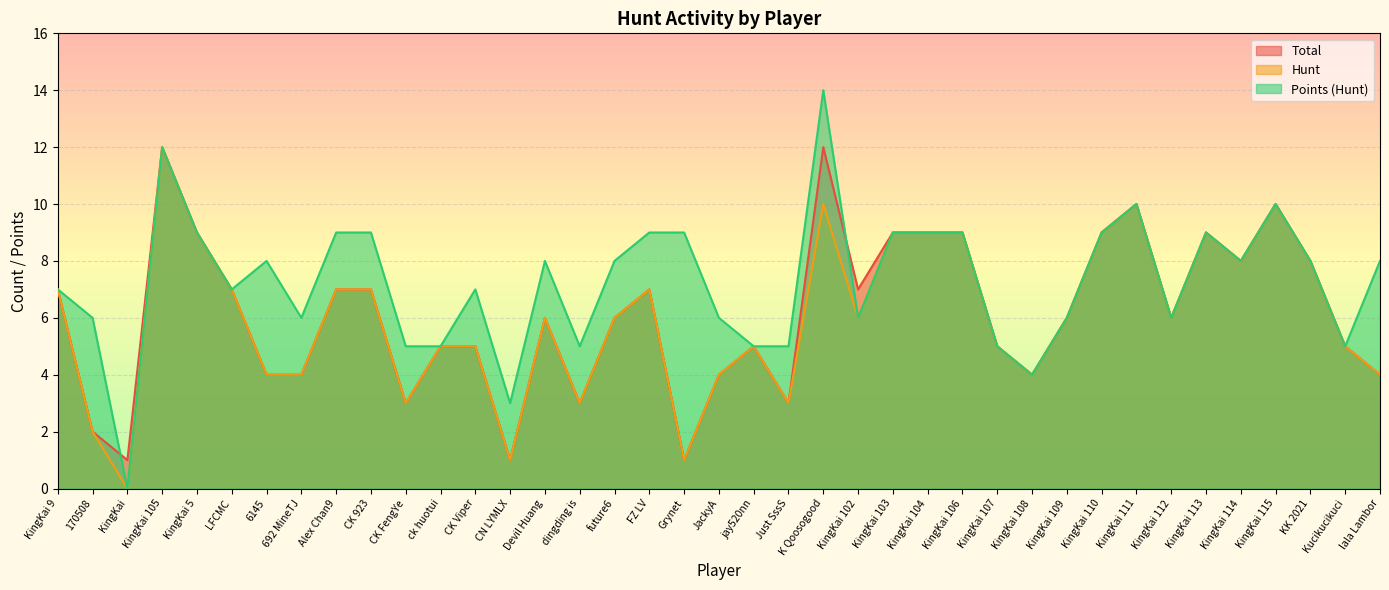

What are all the series names shown in the legend?

Total, Hunt, Points (Hunt)